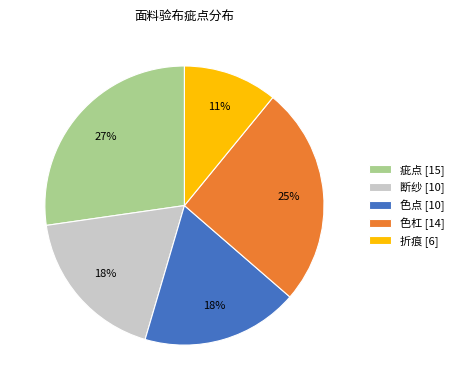

What is the ratio of the value at 色点 to the value at 断纱?

1.0